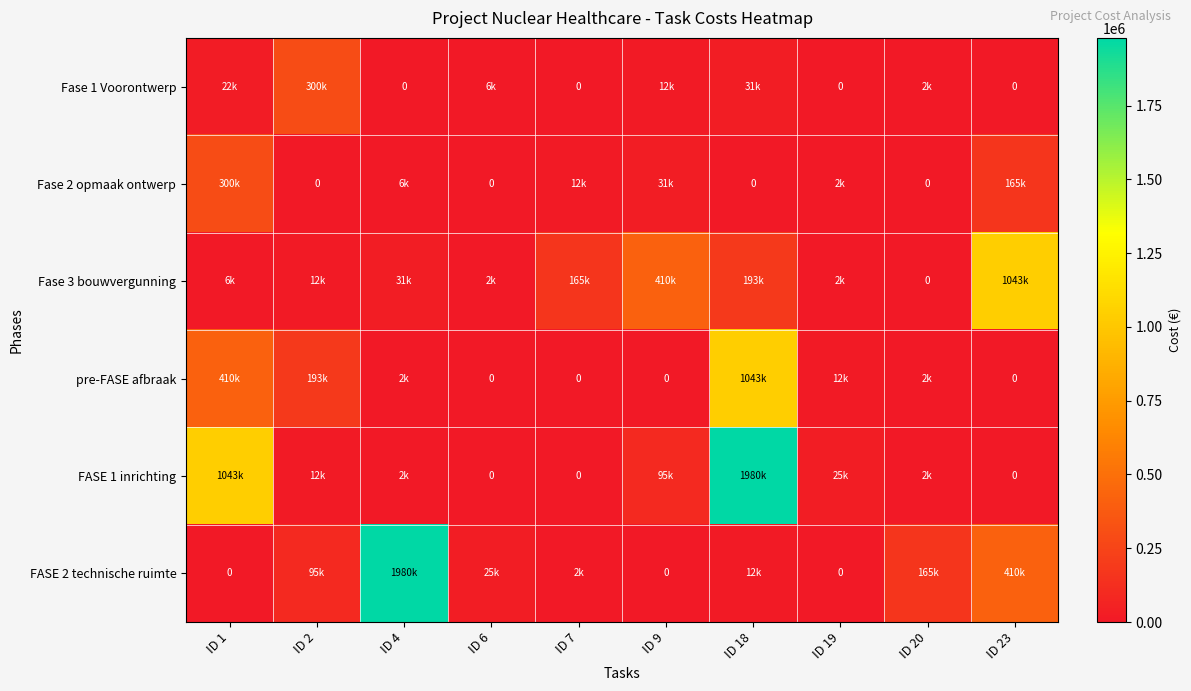

What is the approximate value of pre-FASE afbraak at ID 19, to the nearest 100?

12000